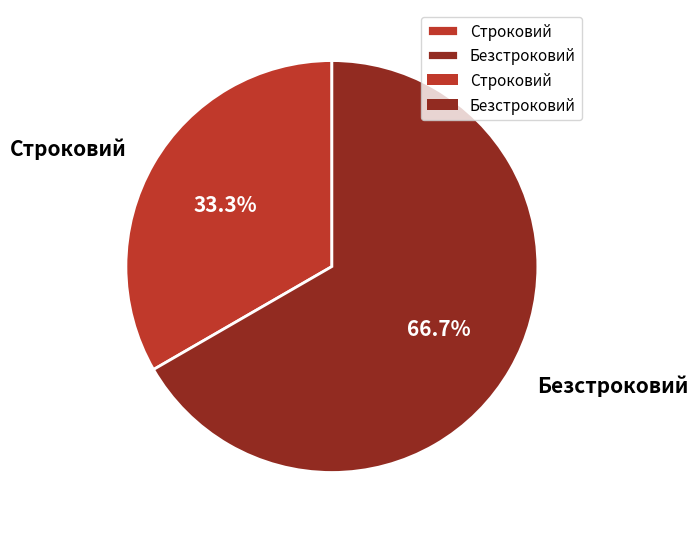

Which slice represents more than half of the pie?

Безстроковий